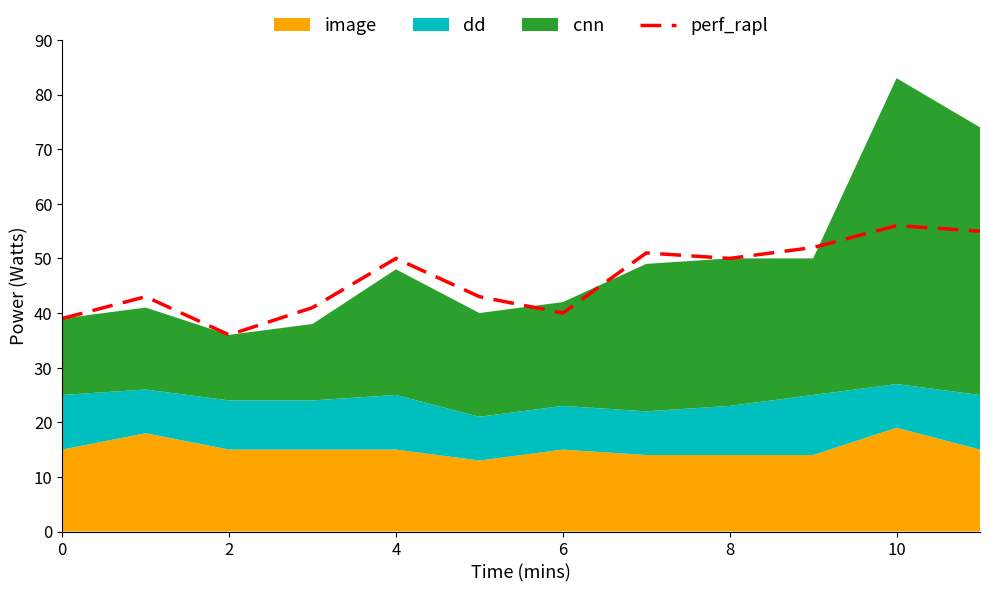

What is the change in value from 9 to 10?

+4